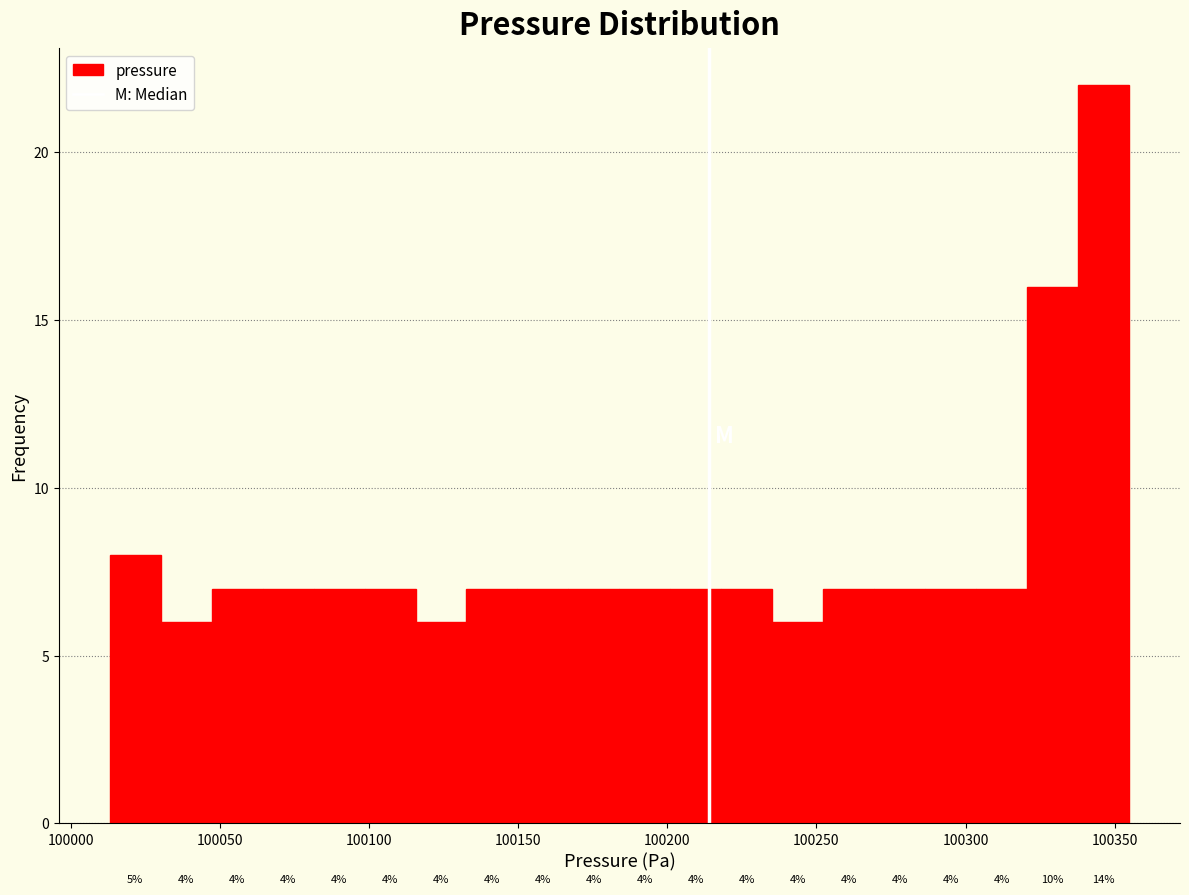

Around what value on the x-axis is the tallest bar? Give the approximate position of its centre, as read against the axis.

100345